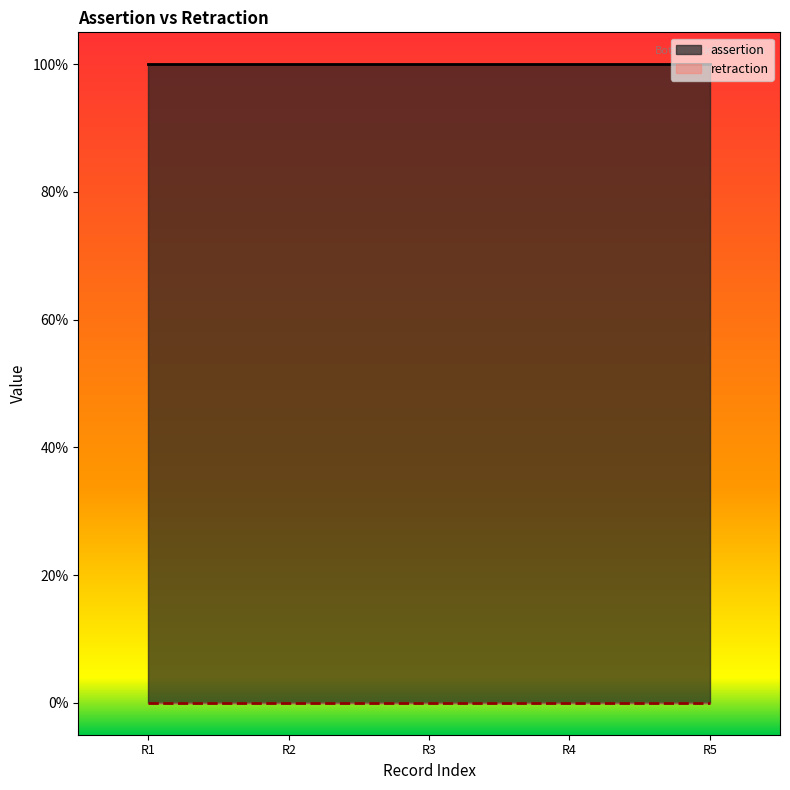

What is the sum of all assertion values?

5